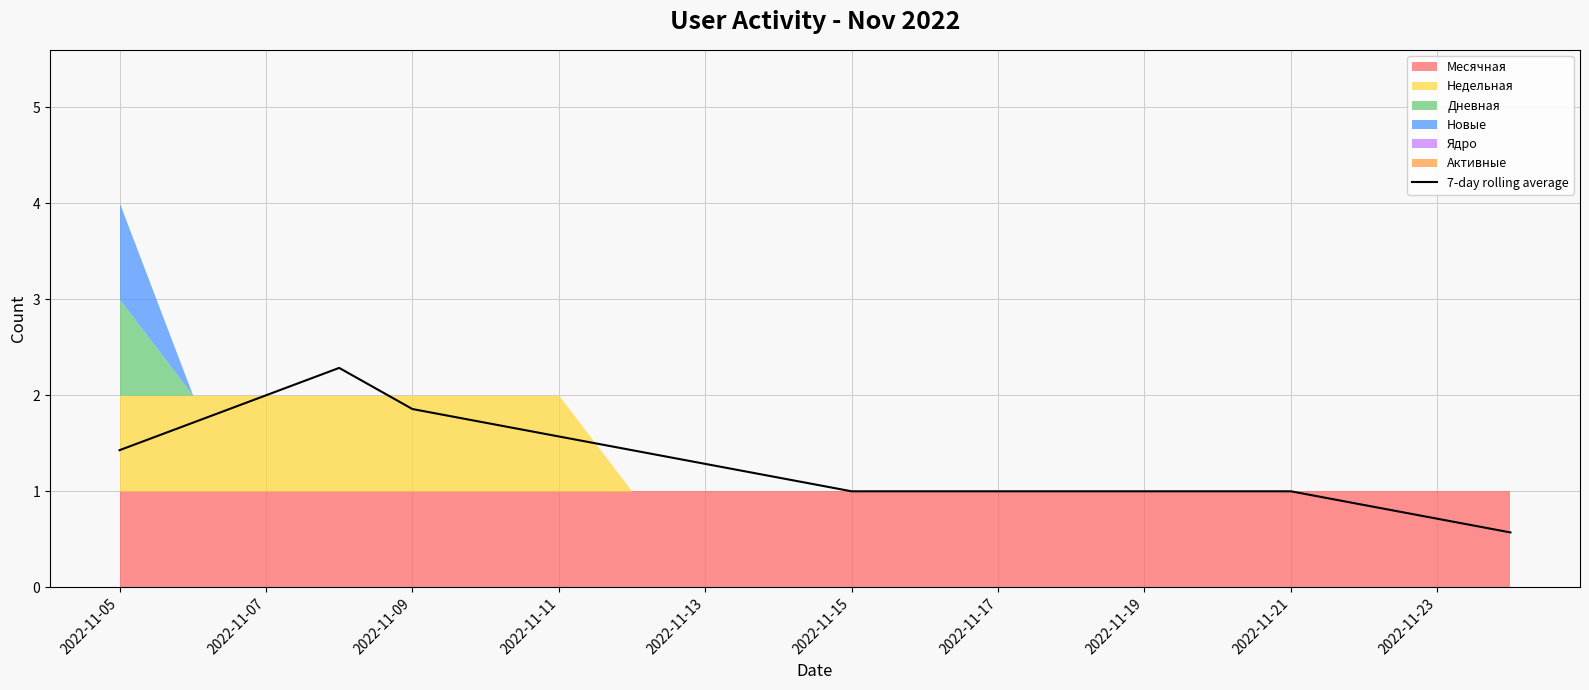

What is the maximum value for 7-day rolling average?

2.3